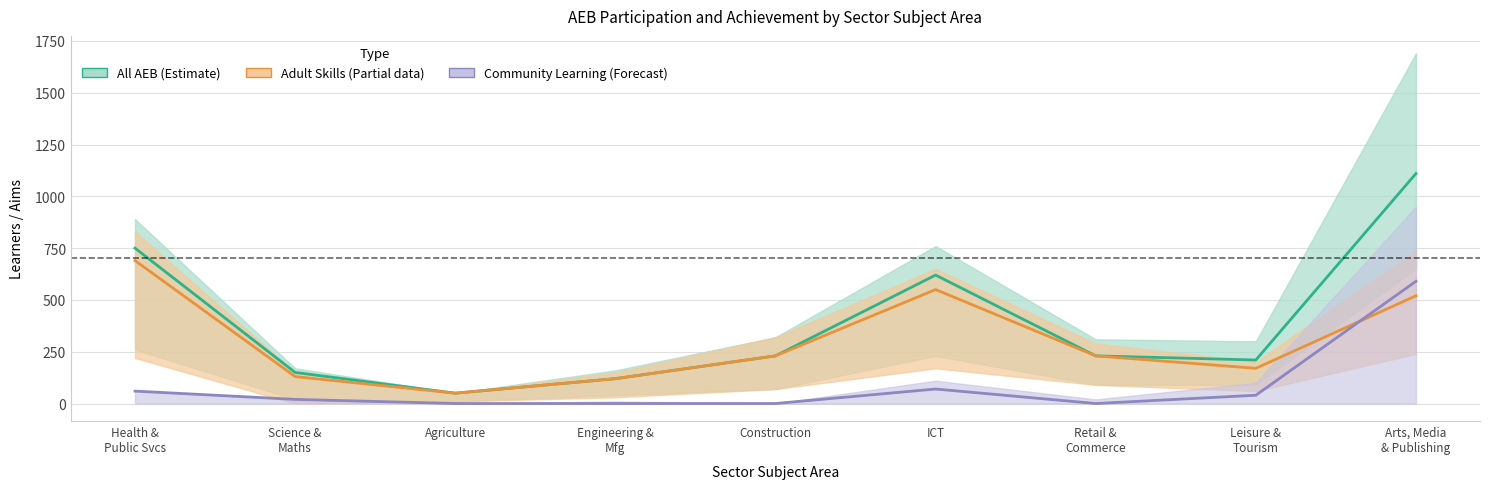

What position from the right is Health, Public Services and Care?

9